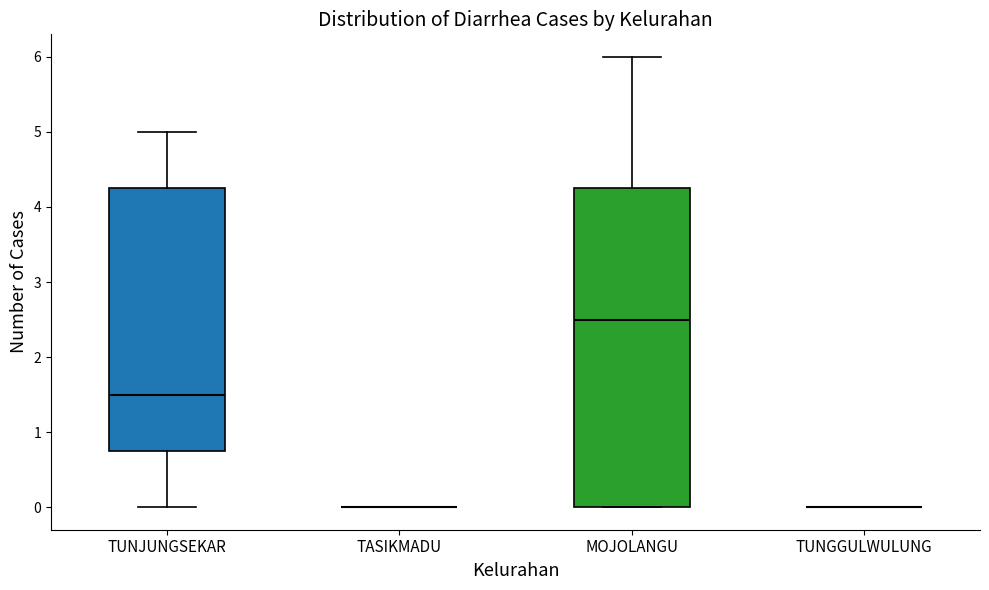

Reading left to right, read every box against the y-axis: the position of its median line, the range the box covers, and the ends of its whiskers. The values are not printed on the chart, so give them approximately, as read against the axis.

TUNJUNGSEKAR: median 1.5, box 0.8 to 4.3, whiskers 0.0 to 5.0
TASIKMADU: box collapsed to a line at 0.0, whiskers 0.0 to 0.0
MOJOLANGU: median 2.5, box 0.0 to 4.3, whiskers 0.0 to 6.0
TUNGGULWULUNG: box collapsed to a line at 0.0, whiskers 0.0 to 0.0